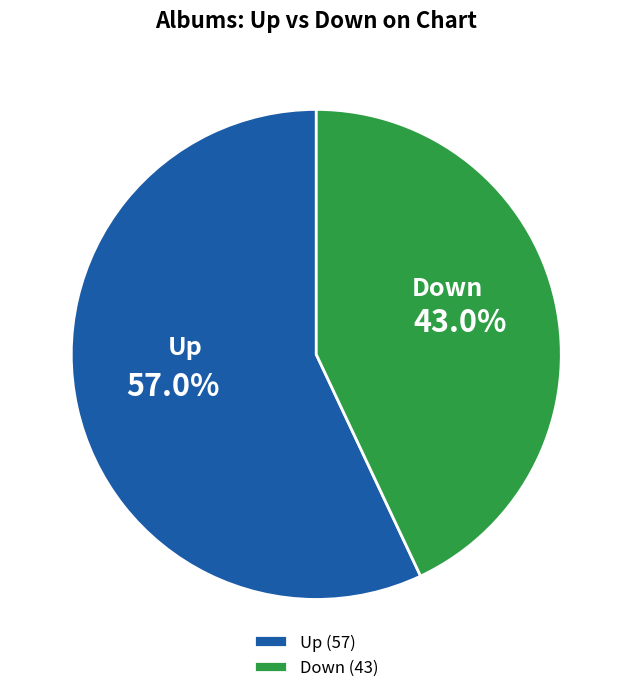

How many segments does this pie chart have?

2